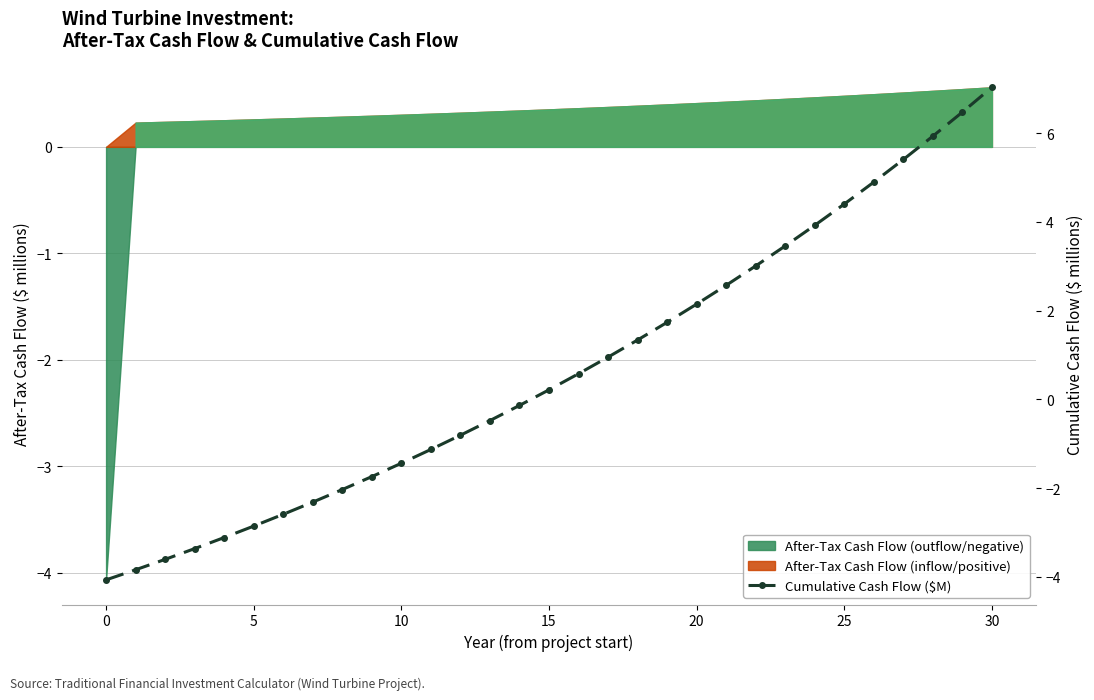

The chart shows a value of 1.7 at 19. True or false?

True